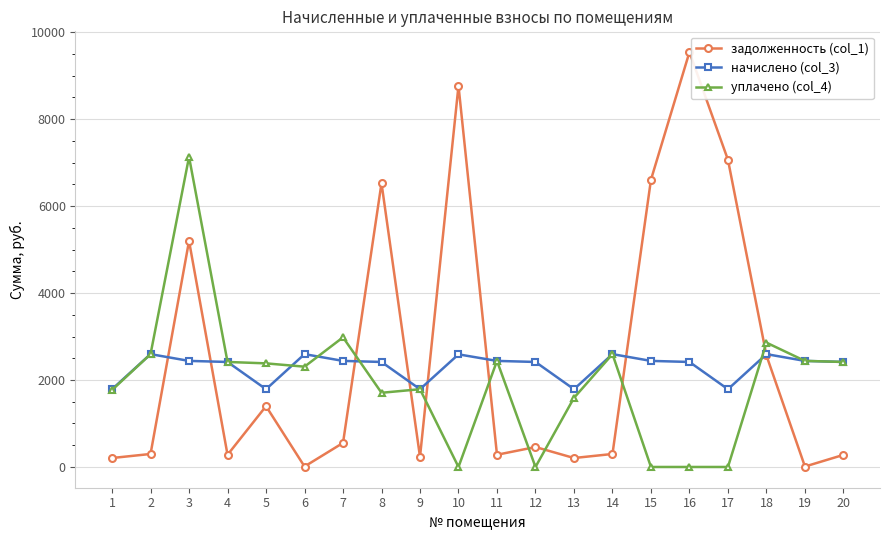

Where is the first local minimum for задолженность (col_1)?

4